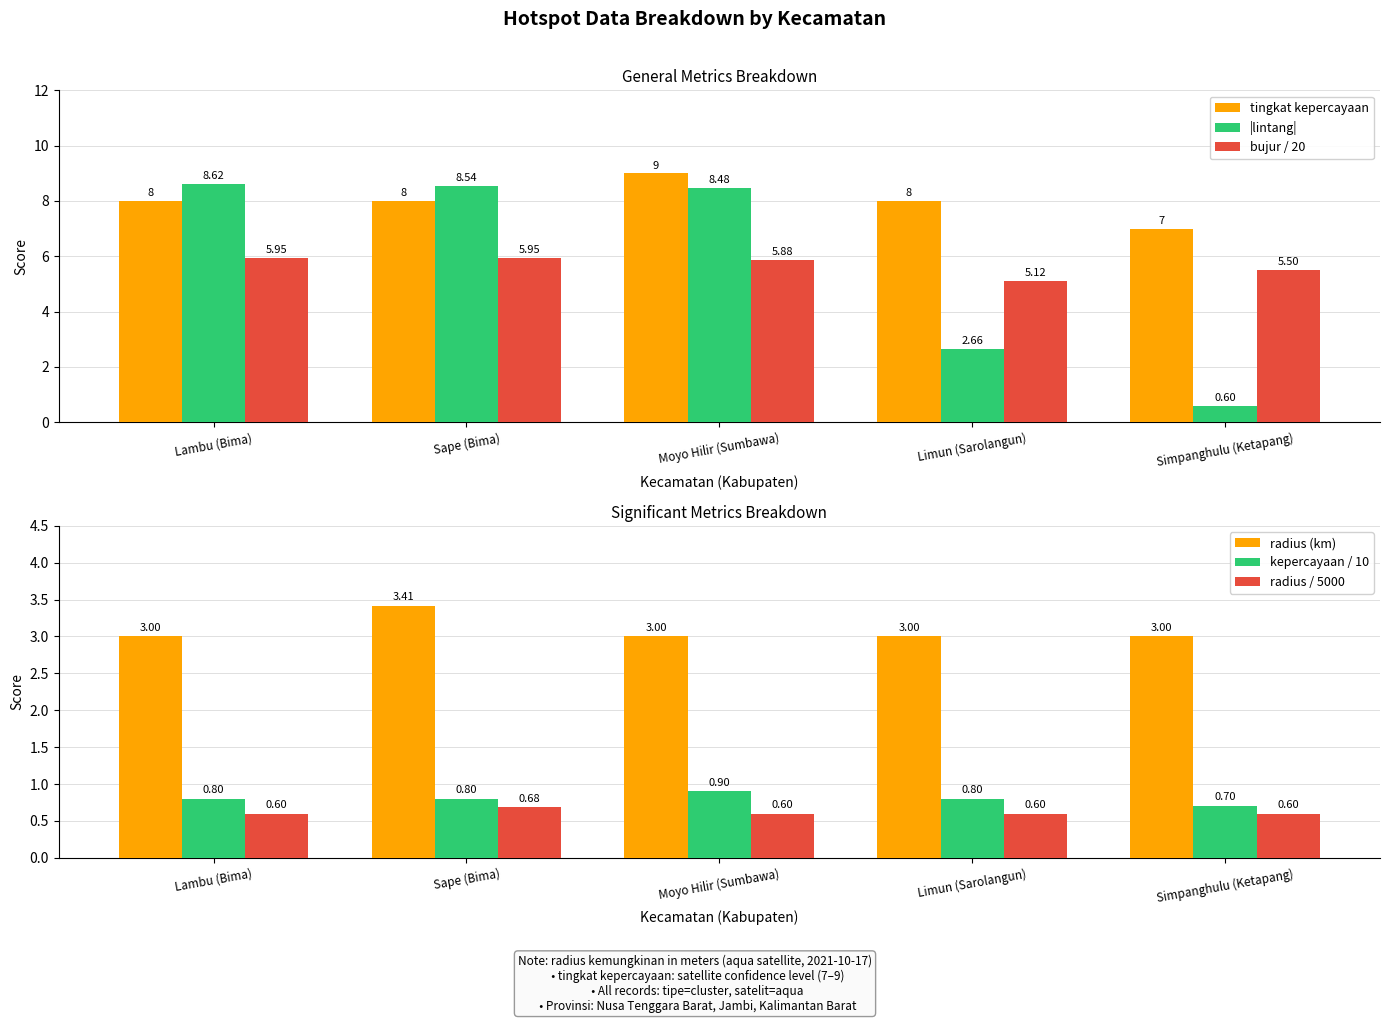

Is the value of bujur / 20 at Simpanghulu (Ketapang) greater than the value of kepercayaan / 10 at Sape (Bima)?

Yes